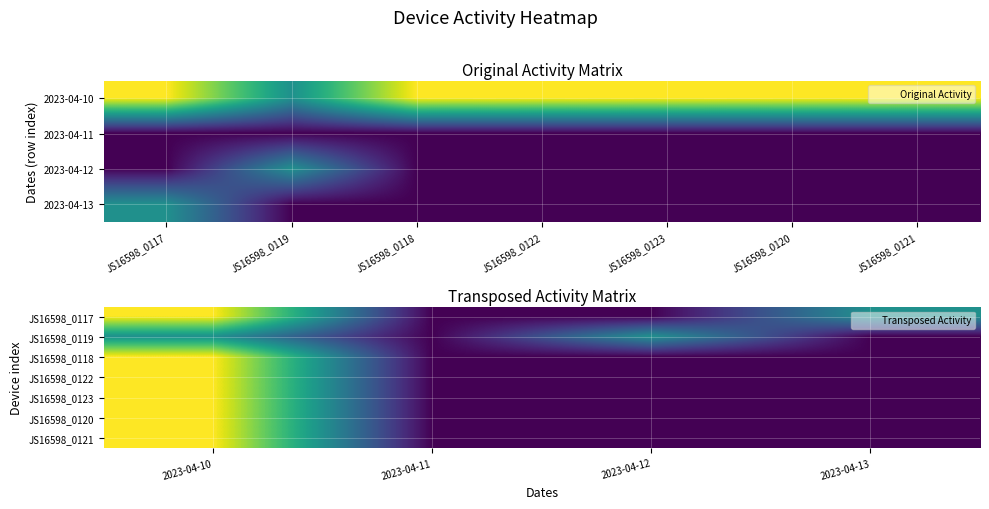

True or false: JS16598_0119 has a value of 1 at 2023-04-12.

False